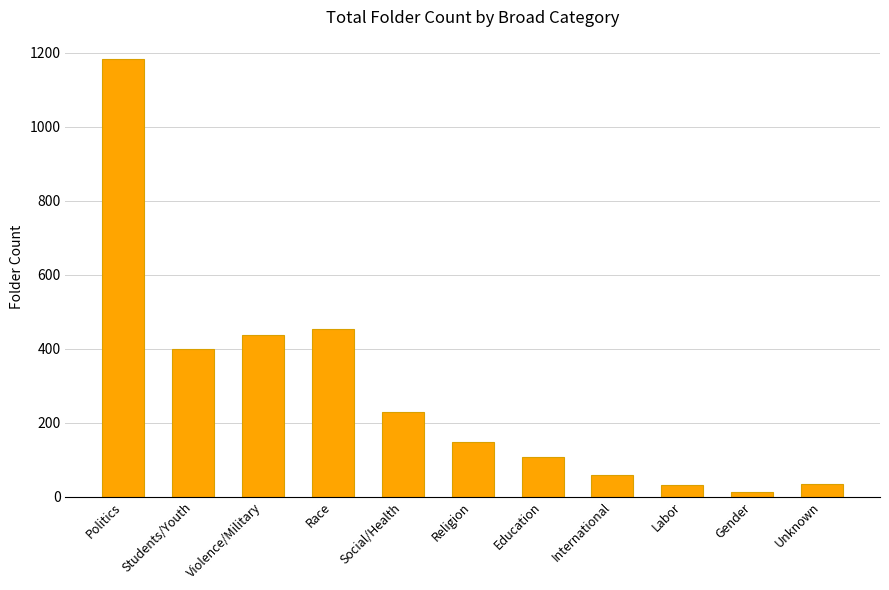

Is it true that the value at Unknown is 35?

True